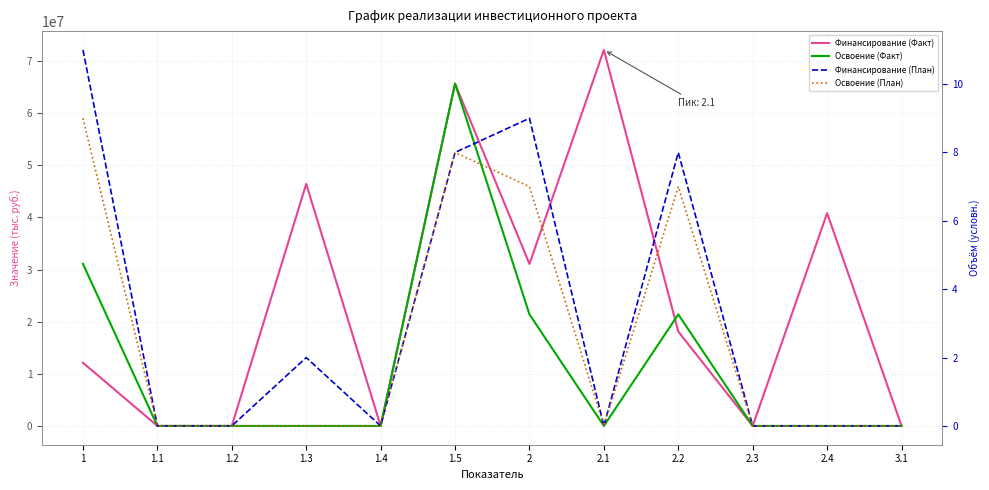

At which label does Финансирование (Факт) reach its peak?

2.1